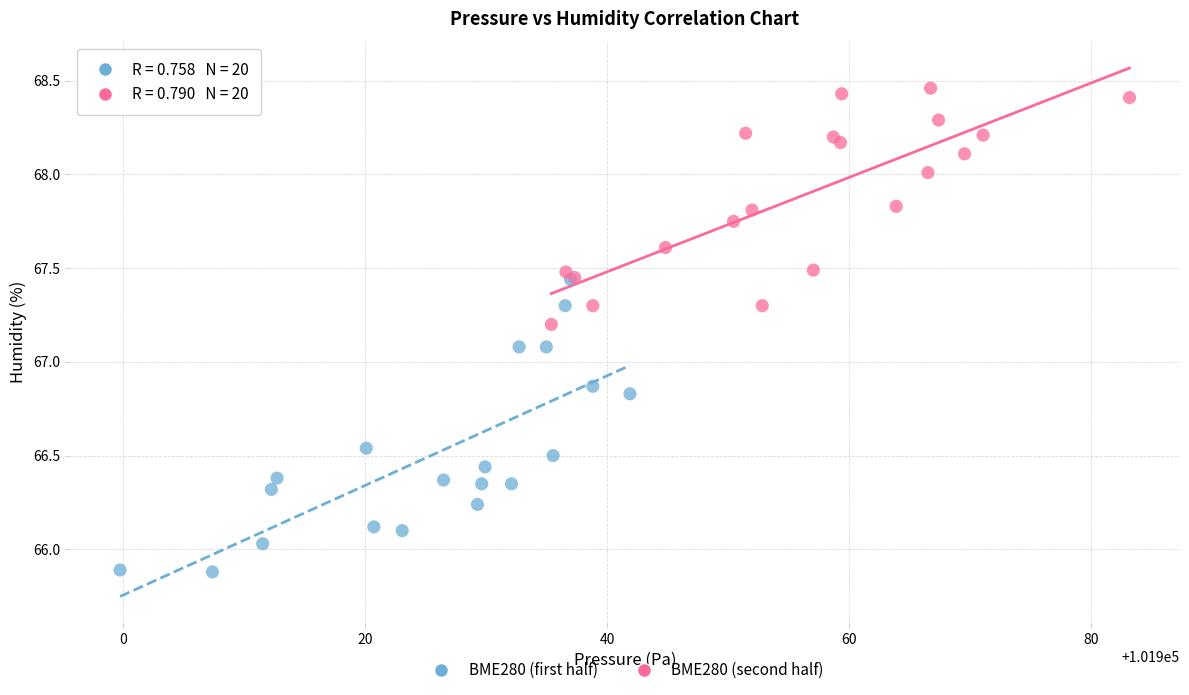

Which series has the widest spread of Y values?

BME280 (first half)